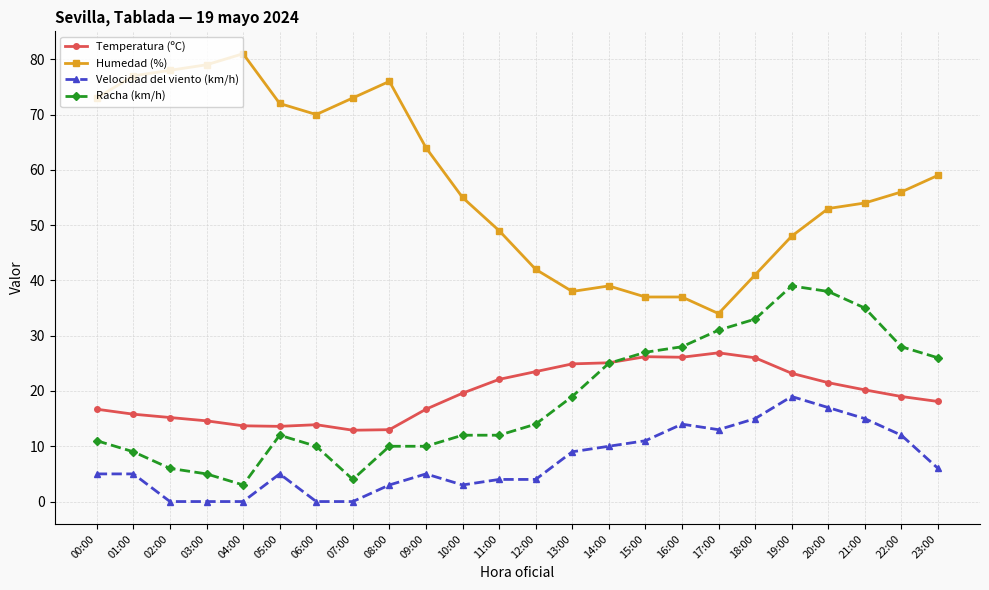

What is the sum of all Velocidad del viento (km/h) values?

175.0